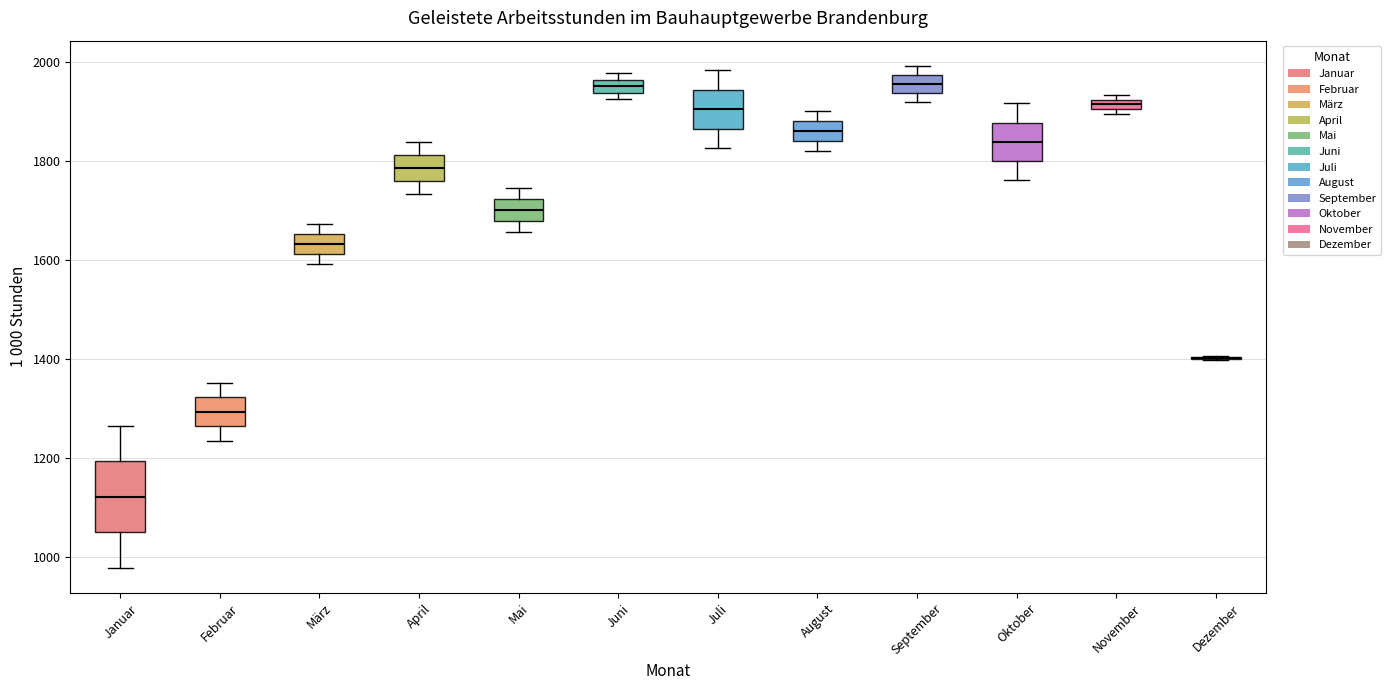

Where does the upper whisker of the box for August end on the y-axis? The values are not printed on the chart, so give them approximately, as read against the axis.

1900